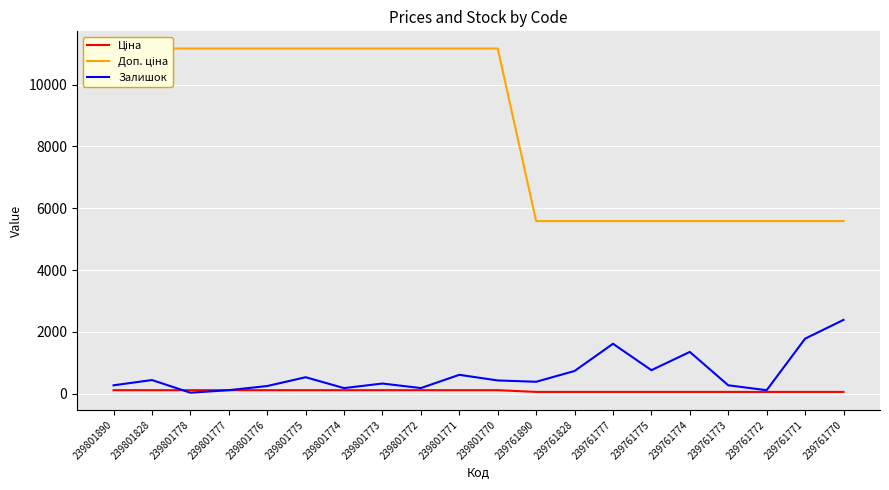

Reading left to right, transcribe all the data shown in this chart.

Ціна: 239801890=111.7	239801828=111.7	239801778=111.7	239801777=111.7	239801776=111.7	239801775=111.7	239801774=111.7	239801773=111.7	239801772=111.7	239801771=111.7	239801770=111.7	239761890=55.9	239761828=55.9	239761777=55.9	239761775=55.9	239761774=55.9	239761773=55.9	239761772=55.9	239761771=55.9	239761770=55.9
Доп. ціна: 239801890=11169.0	239801828=11169.0	239801778=11169.0	239801777=11169.0	239801776=11169.0	239801775=11169.0	239801774=11169.0	239801773=11169.0	239801772=11169.0	239801771=11169.0	239801770=11169.0	239761890=5585.0	239761828=5585.0	239761777=5585.0	239761775=5585.0	239761774=5585.0	239761773=5585.0	239761772=5585.0	239761771=5585.0	239761770=5585.0
Залишок: 239801890=269.0	239801828=440.0	239801778=30.0	239801777=112.0	239801776=246.0	239801775=531.0	239801774=179.0	239801773=327.0	239801772=180.0	239801771=609.0	239801770=427.0	239761890=384.0	239761828=733.0	239761777=1614.0	239761775=759.0	239761774=1350.0	239761773=270.0	239761772=111.0	239761771=1779.0	239761770=2387.0